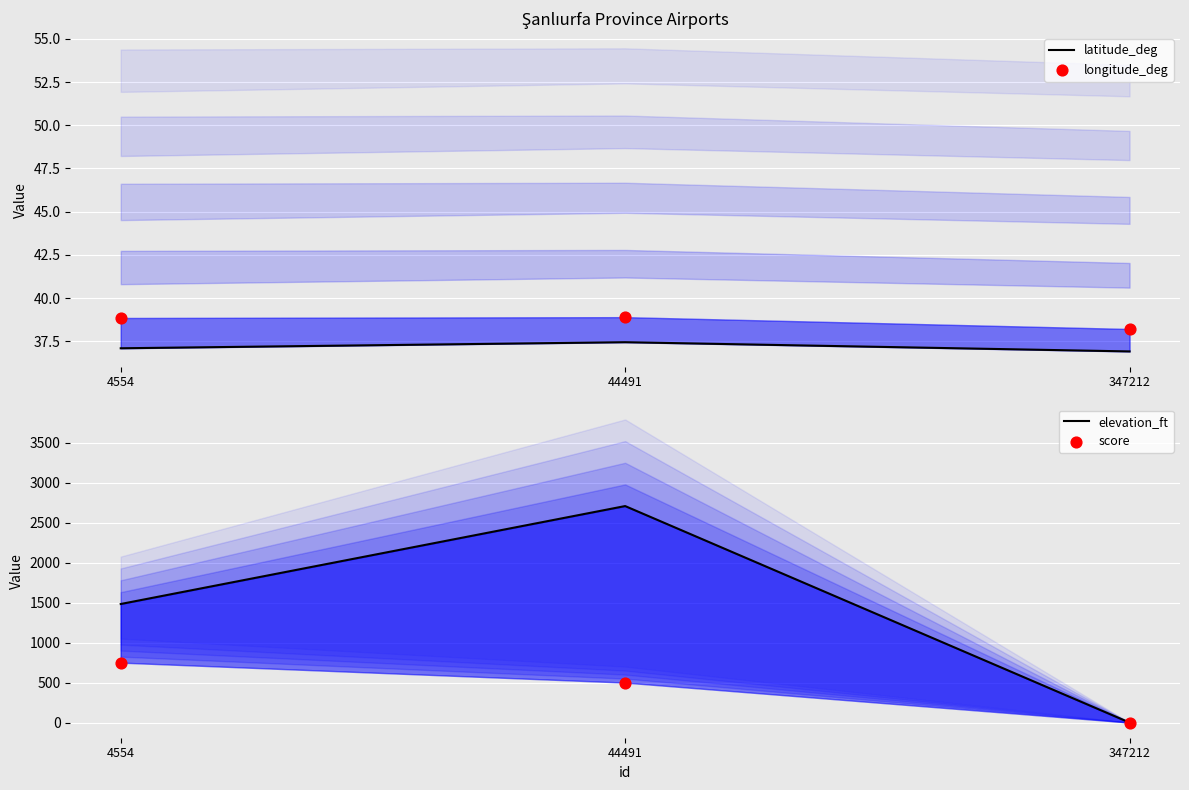

At which category is the sum across all series the highest?

44491